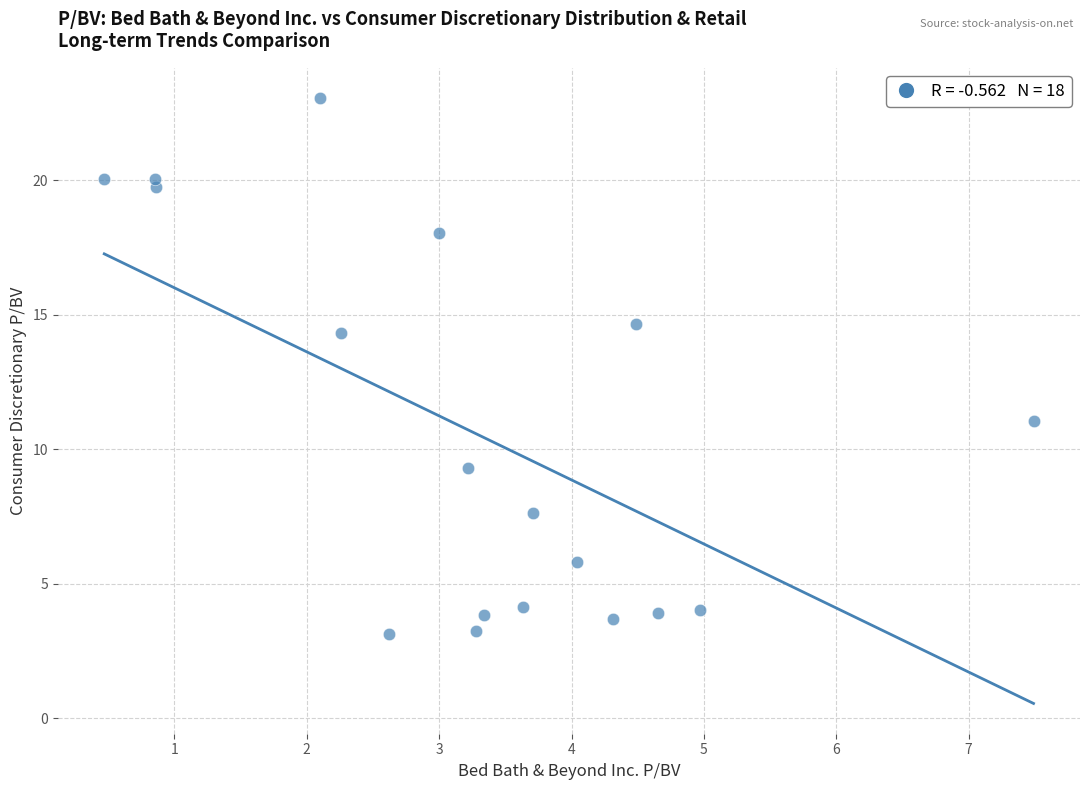

What Y value in the scatter plot is closest to 13?

14.3